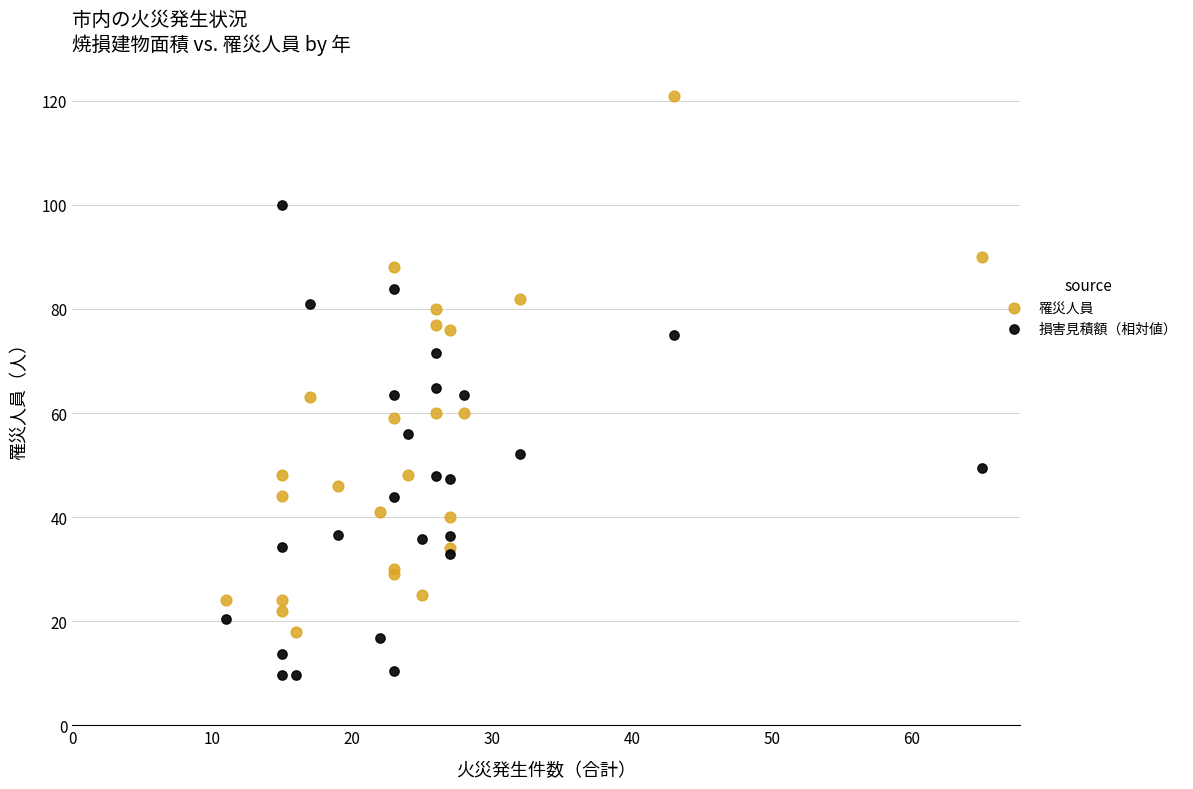

Which series contains the lowest Y value?

損害見積額（相対値）